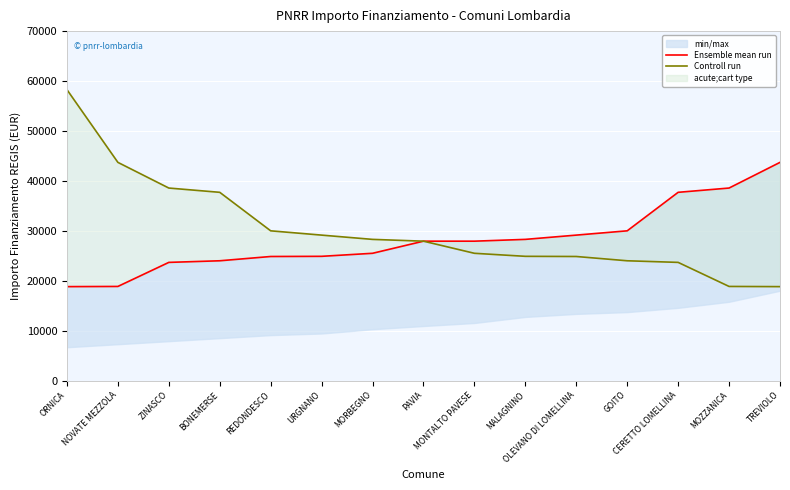

The value of Ensemble mean run at TREVIOLO is 43707. True or false?

True